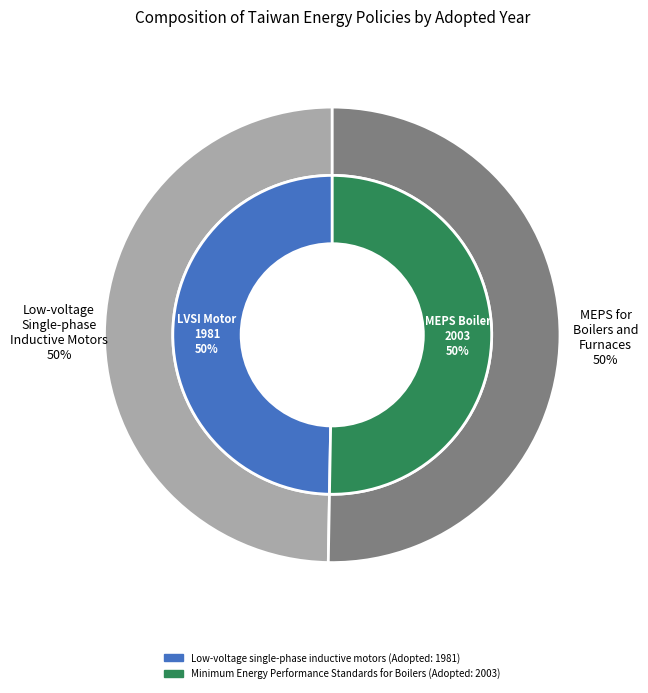

How many slices are in this pie chart?

2